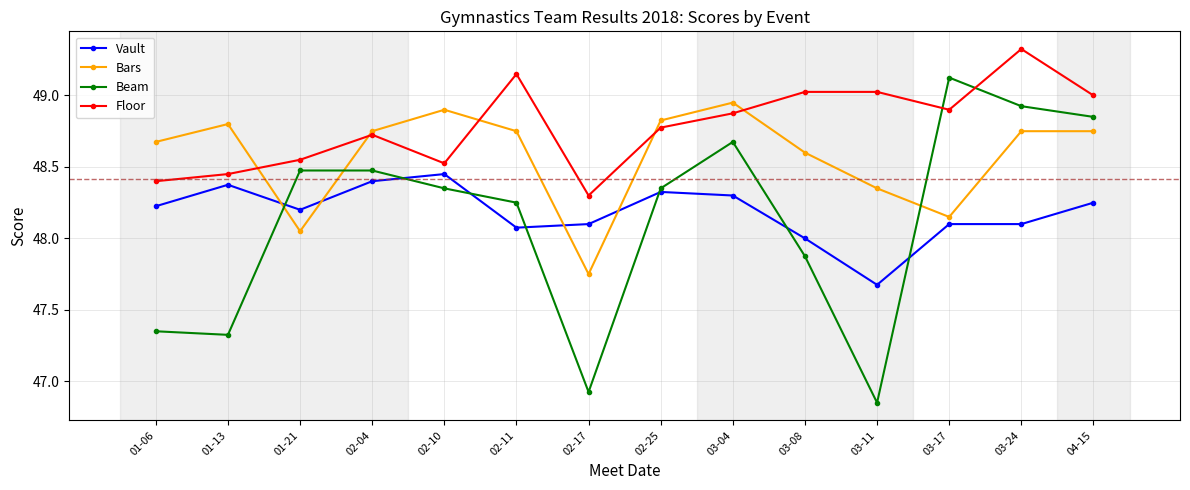

Which category has the highest value across all series?

03-24